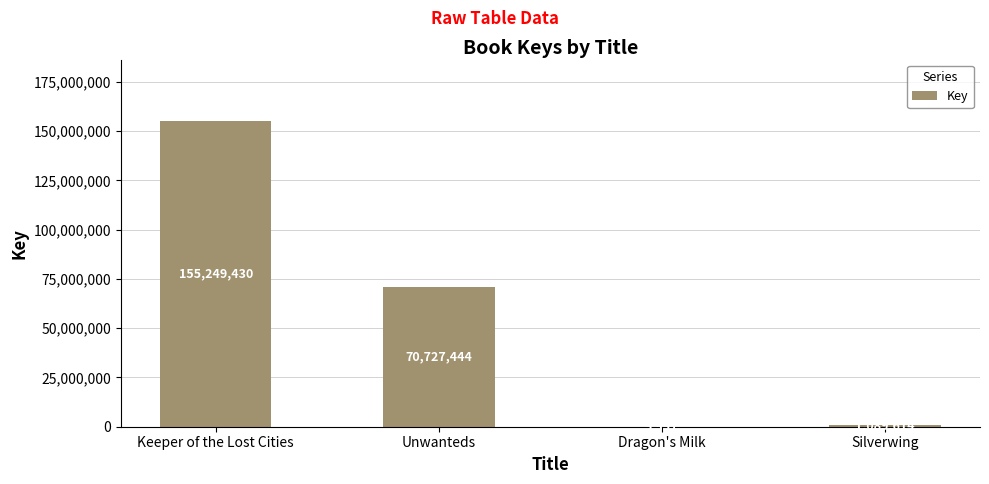

Which category has the highest value across all series?

Keeper of the Lost Cities